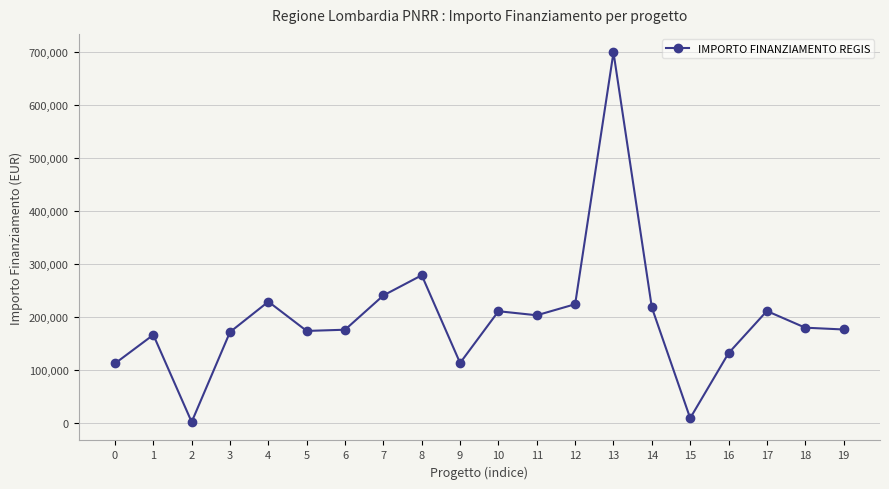

What is the ratio of the value at 17 to the value at 18?

1.2